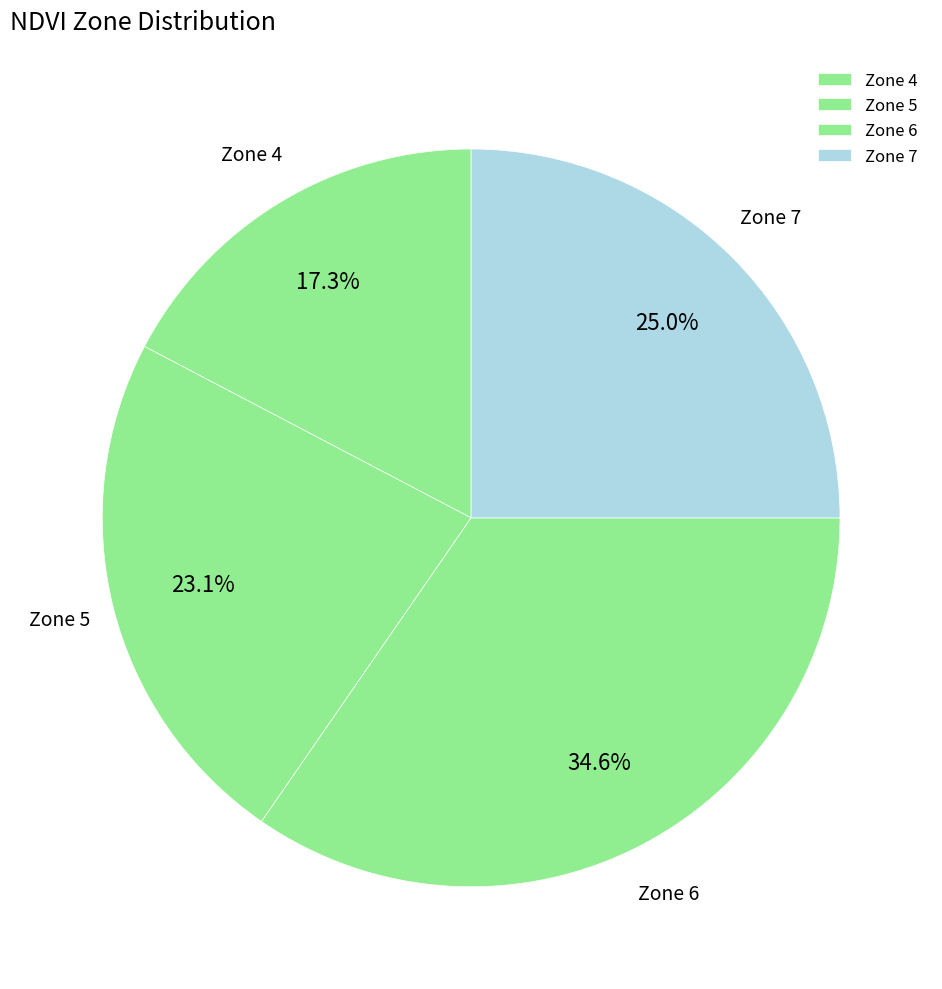

Combined, do Zone 5 and Zone 7 account for over 50%?

No